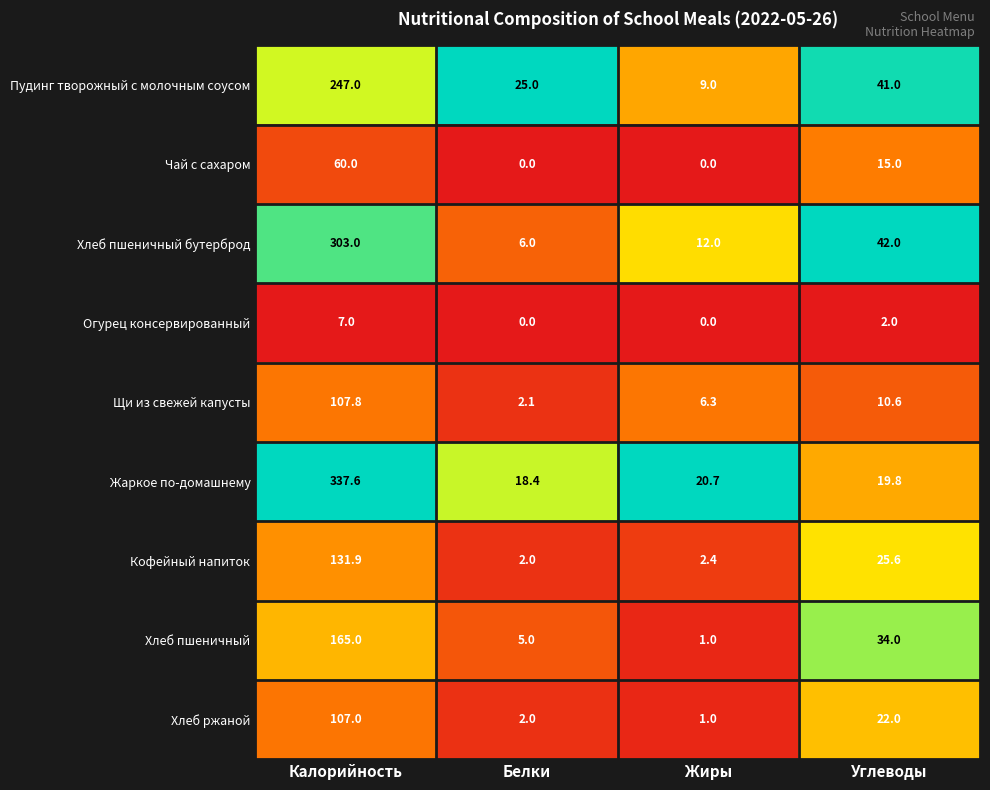

The Хлеб пшеничный бутерброд series shows 541.6 at Калорийность. True or false?

False